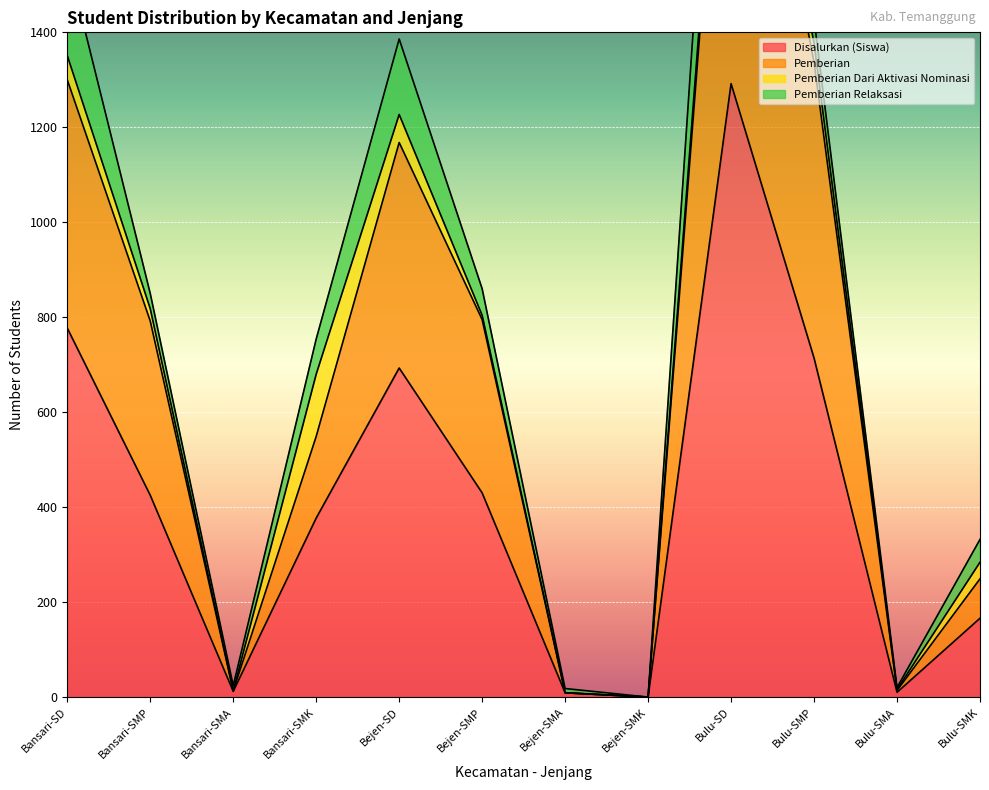

Is the value of Pemberian at Bansari-SMA greater than the value of Disalurkan (Siswa) at Bansari-SMP?

No